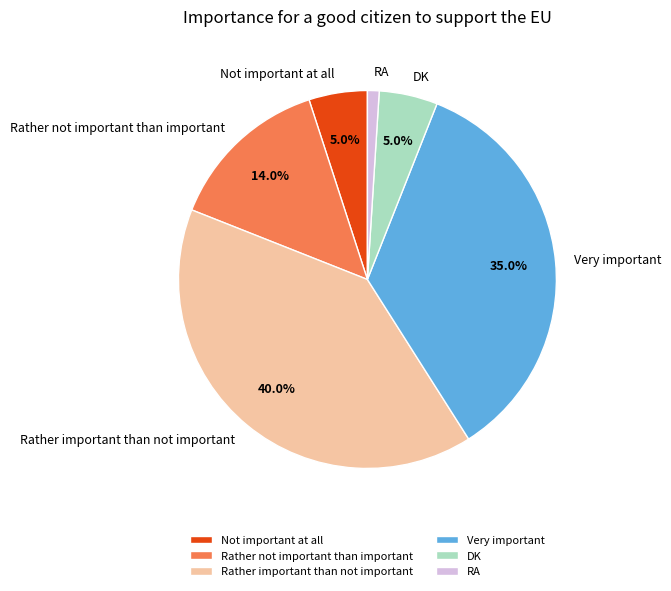

What is the smallest slice in the pie chart?

RA